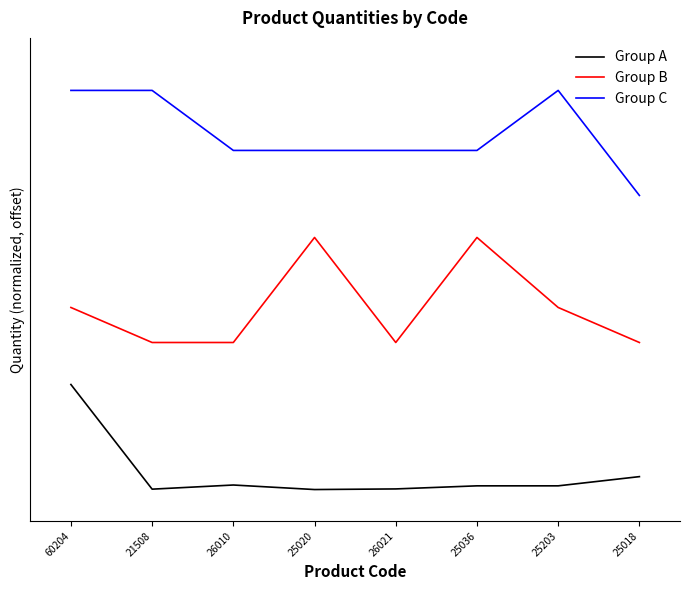

Which series has the largest range (max minus min)?

Group A